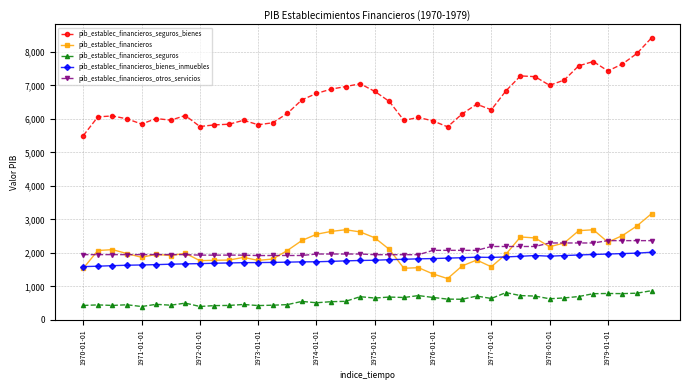

How many lines are shown in the chart?

5